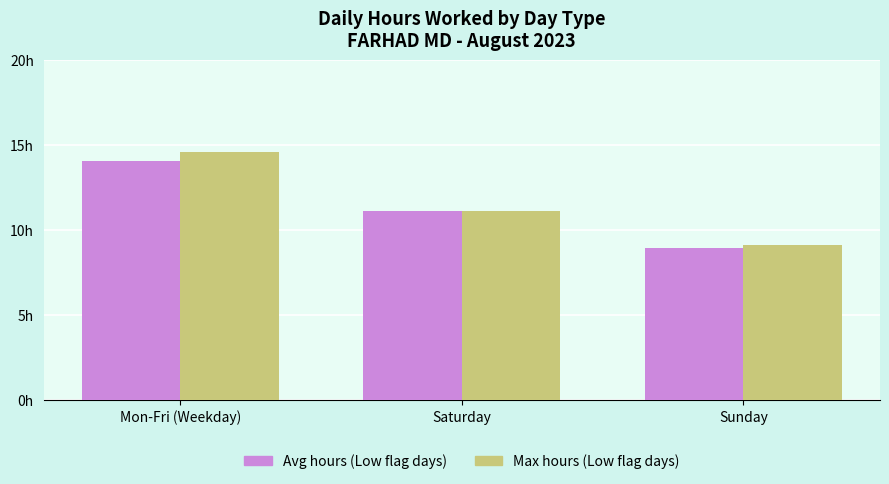

True or false: Low hours (avg) has a value of 5.8 at Saturday.

False